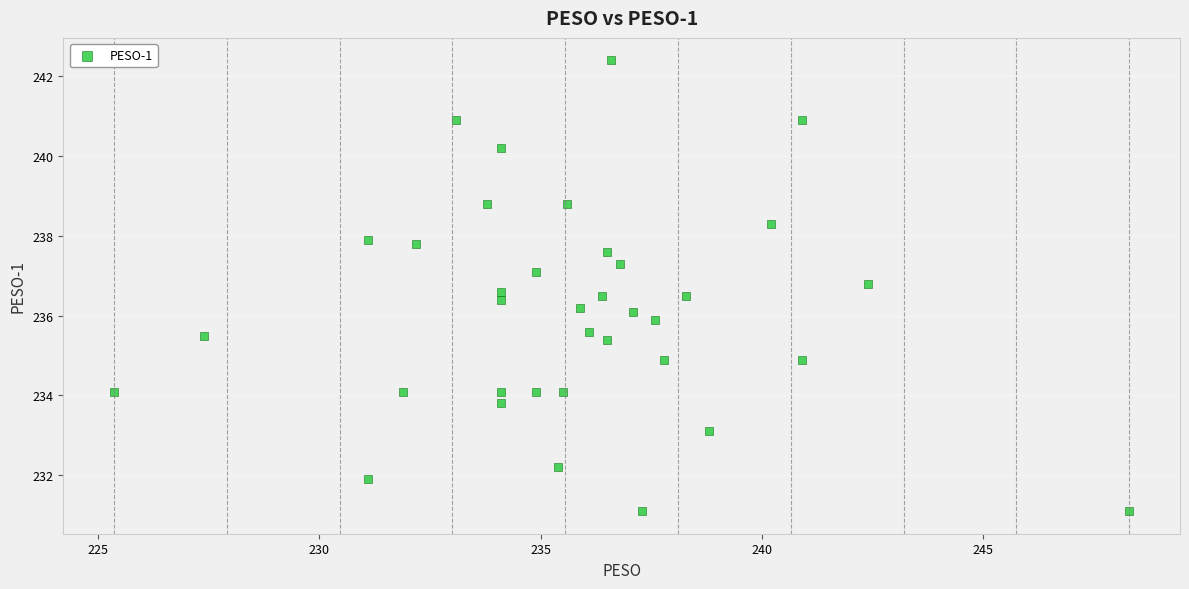

What is the range of X values (max minus min)?

22.9